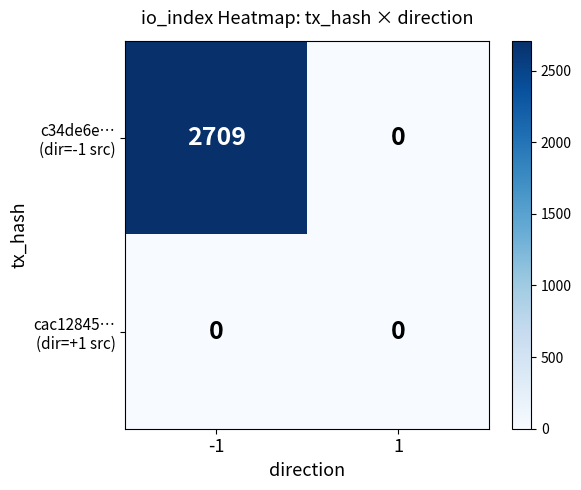

Rank the series by their maximum value, from lowest to highest.

cac12845… (dir=+1 src), c34de6e… (dir=-1 src)